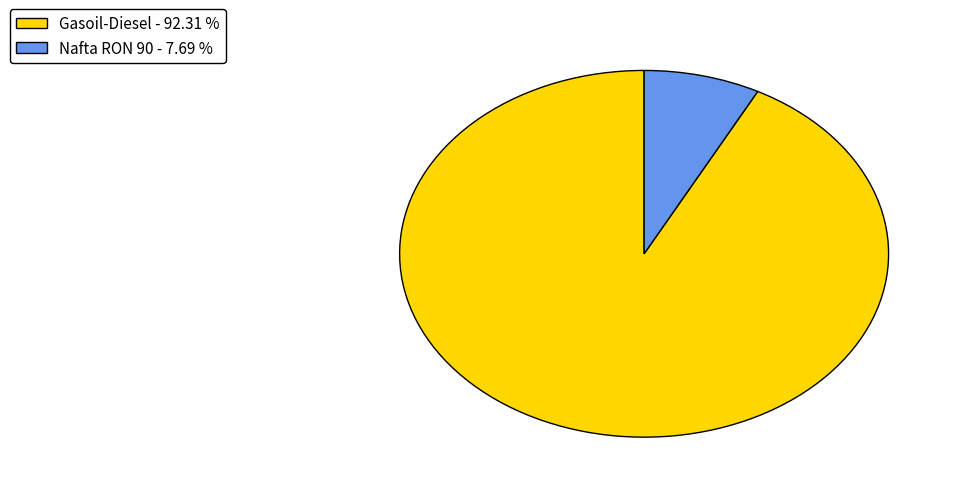

Rank the categories by value from lowest to highest.

Nafta RON 90, Gasoil-Diesel